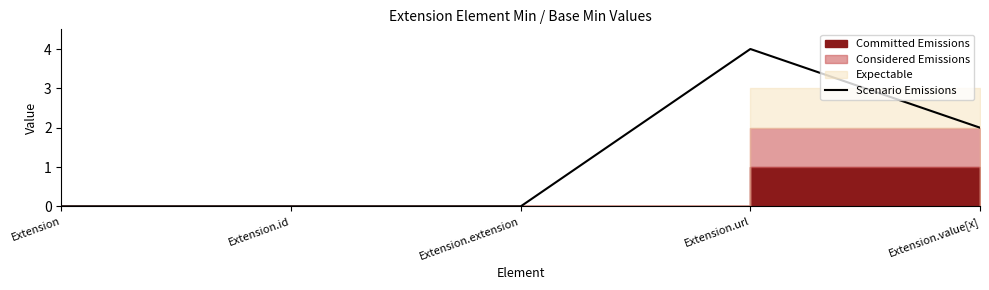

What is the difference between the second highest and second lowest values?

2